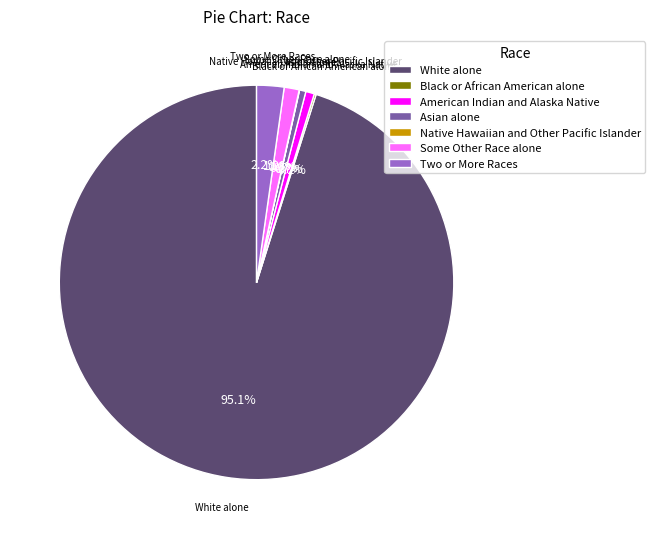

Is it true that American Indian and Alaska Native is 1% of the pie?

True